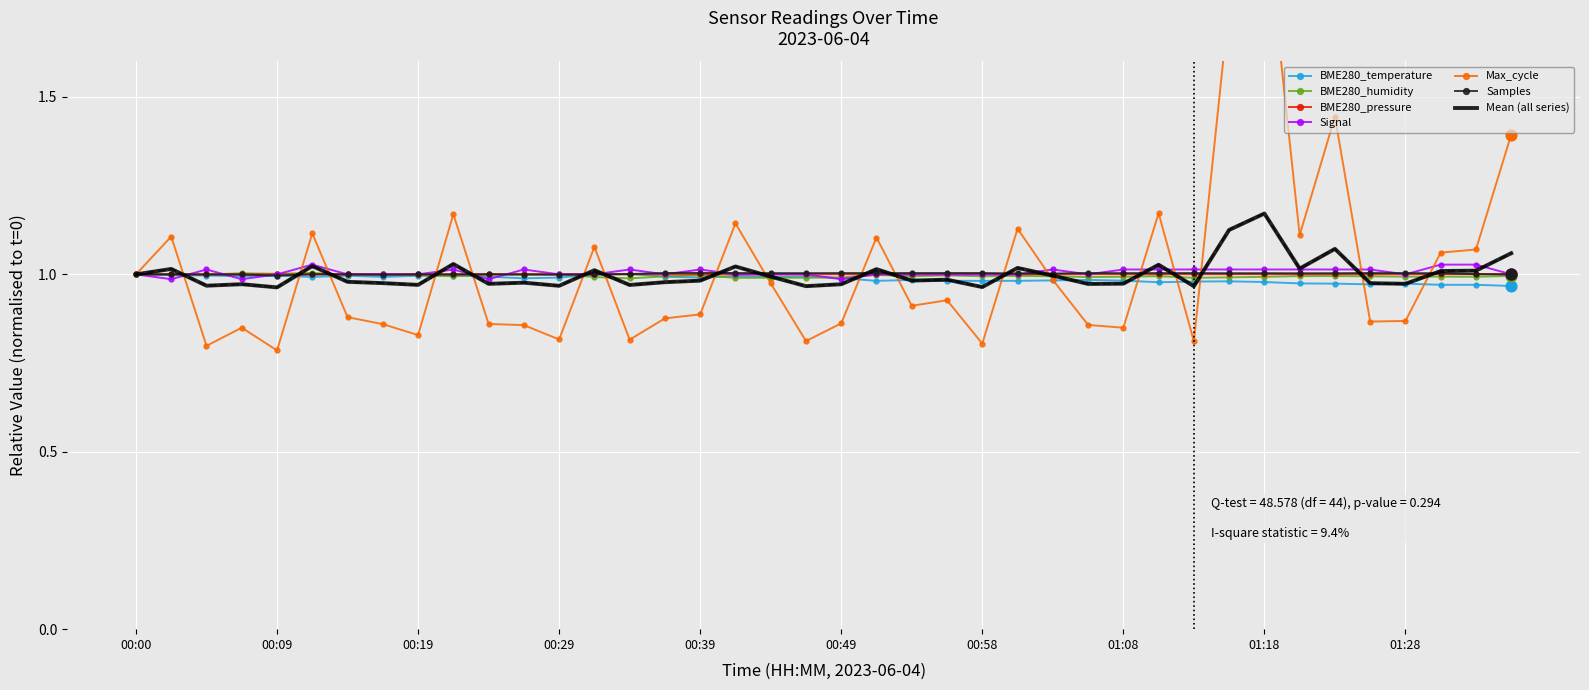

Which series contains the lowest Y value?

Max_cycle